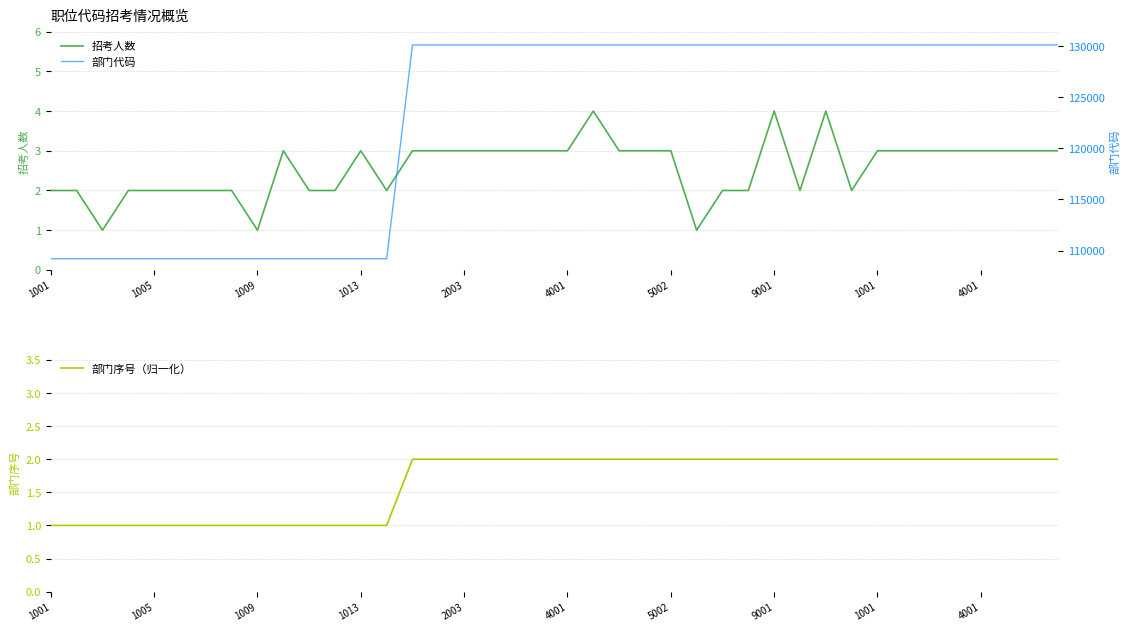

What is the difference between the 招考人数 values at 1013 and 24?

1